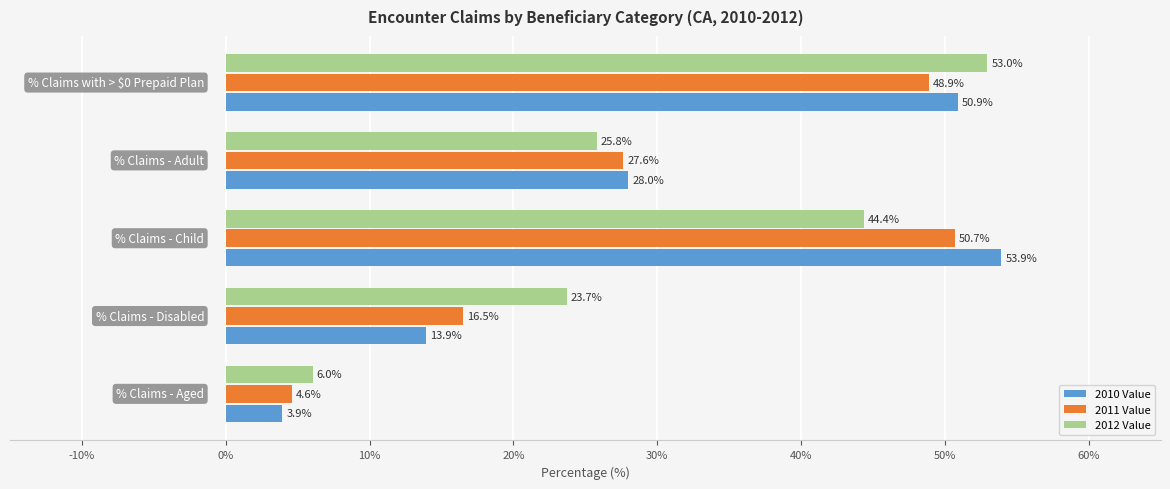

Which series has the widest spread of values?

2010 Value